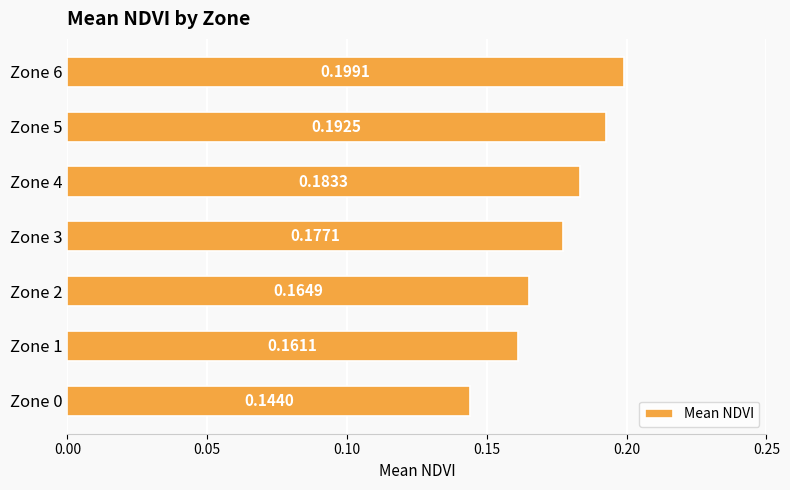

What is the sum of all values?

1.2